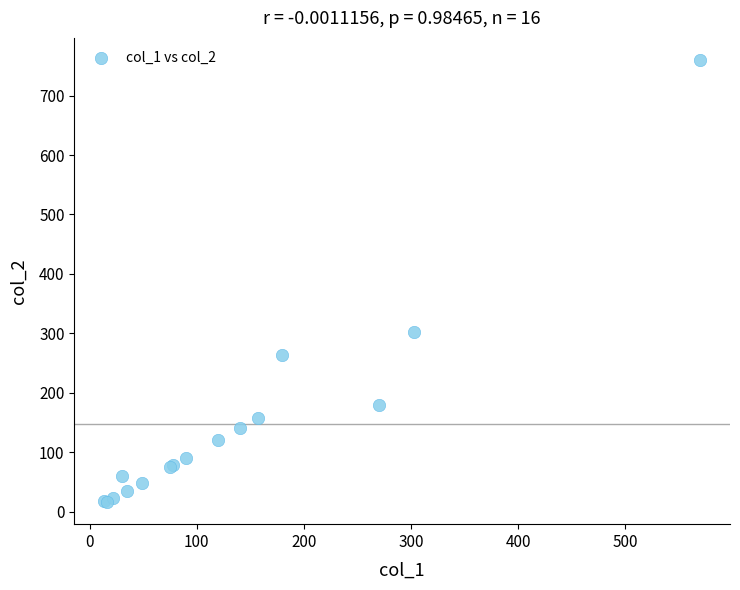

What Y value in the scatter plot is closest to 388?

302.5